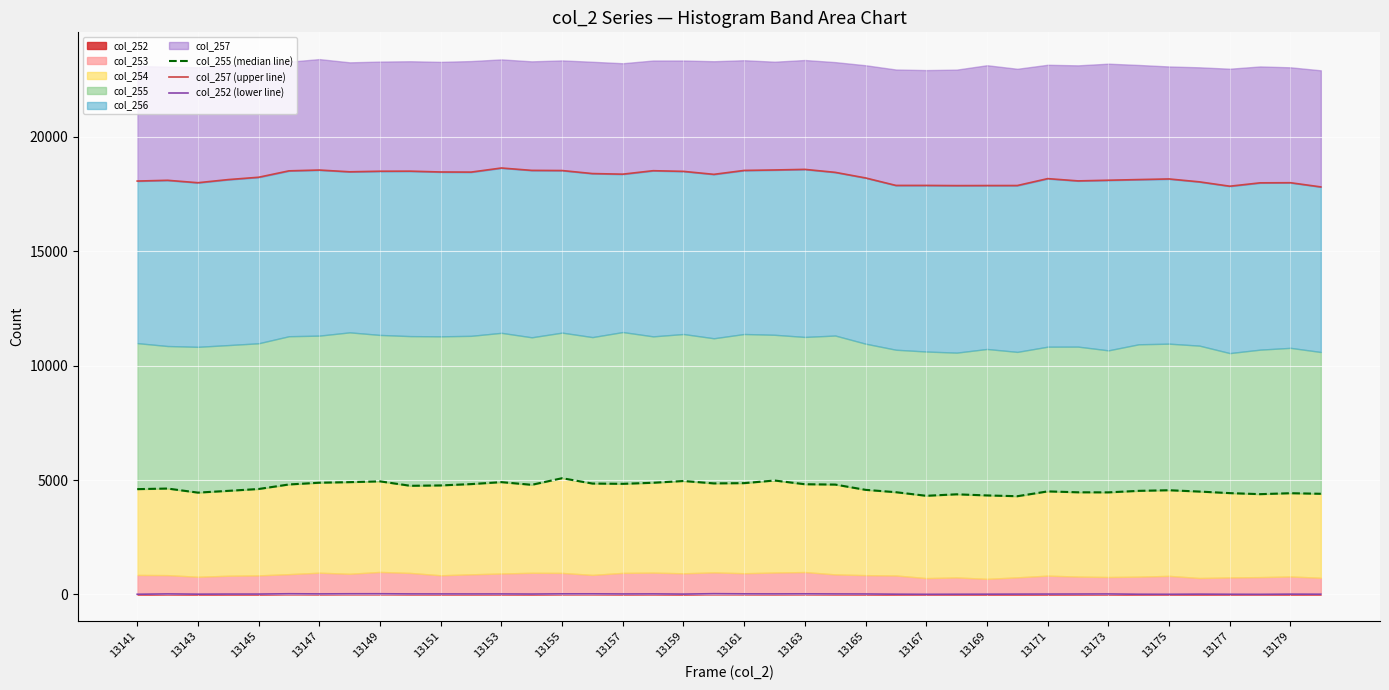

List the series in order of their overall mean, highest first.

col_257 (upper line), col_255 (median line), col_252 (lower line)